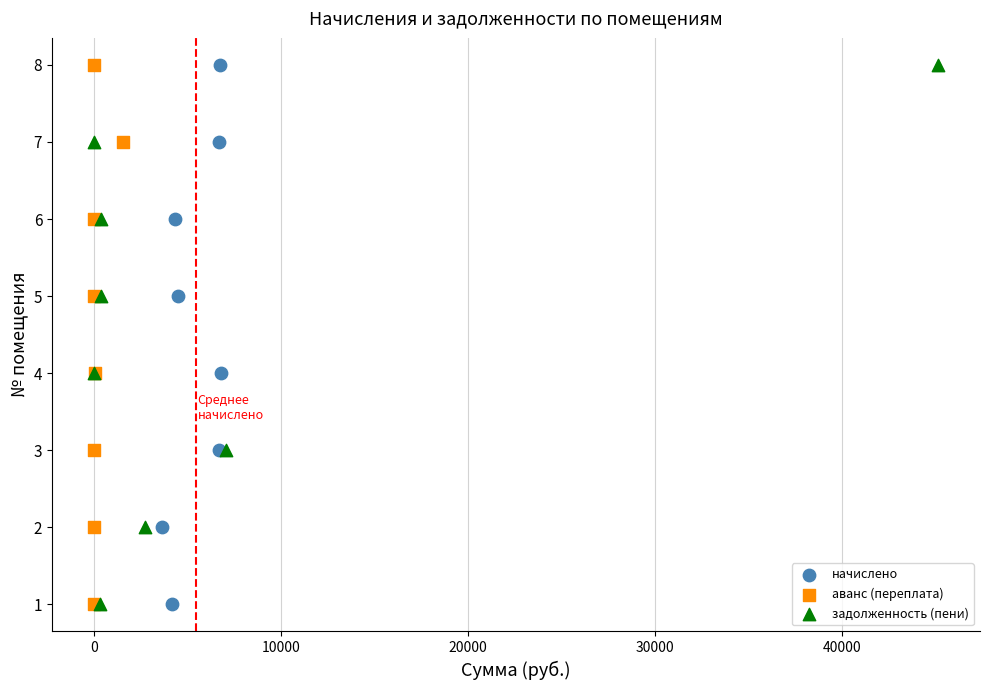

What are all the series names shown in the legend?

начислено, аванс (переплата), задолженность (пени)